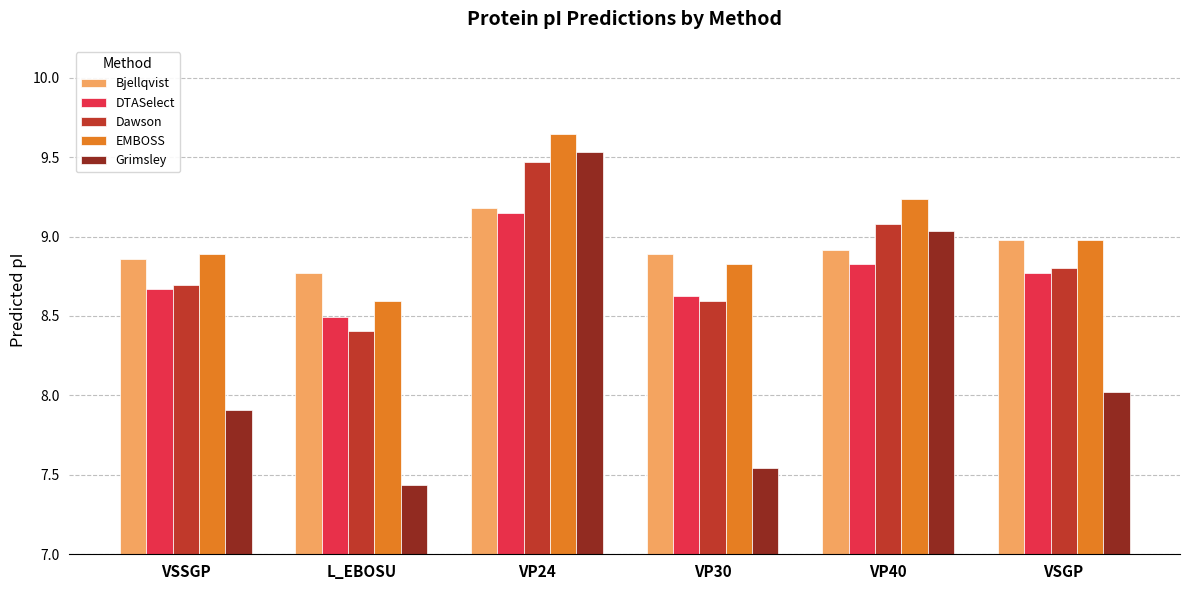

What is the difference between the maximum and second lowest values in the Bjellqvist series?

0.3